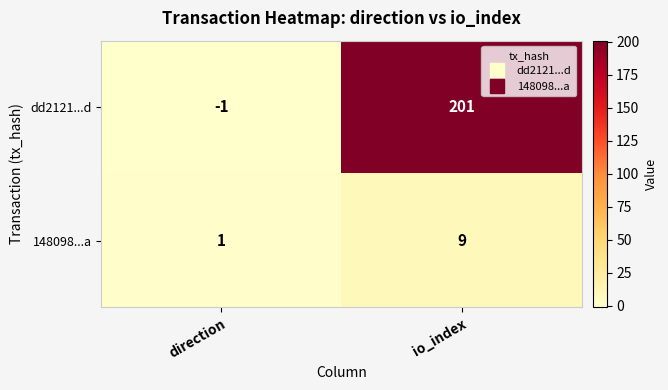

At which label is dd2121...d closest to 100?

direction